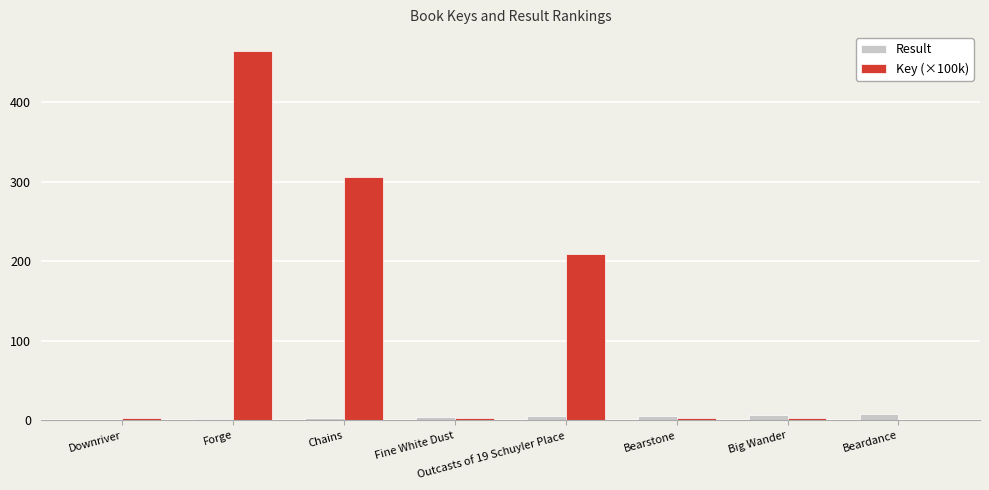

Are the bars grouped side by side (vs. stacked)?

Yes